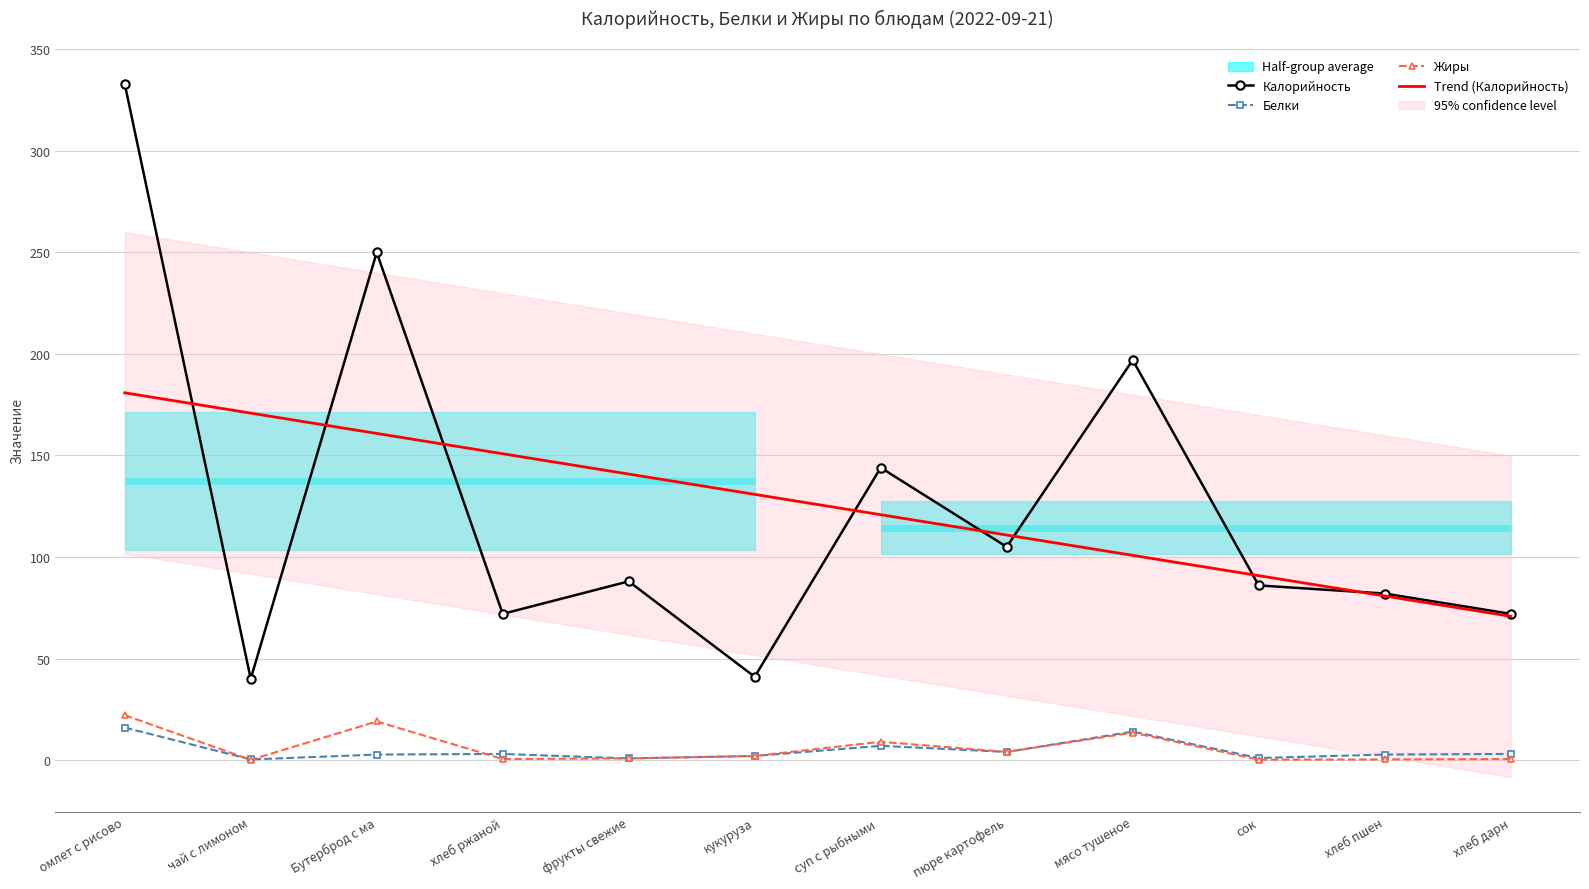

At which label is Trend (Калорийность) closest to 125?

суп с рыбными 